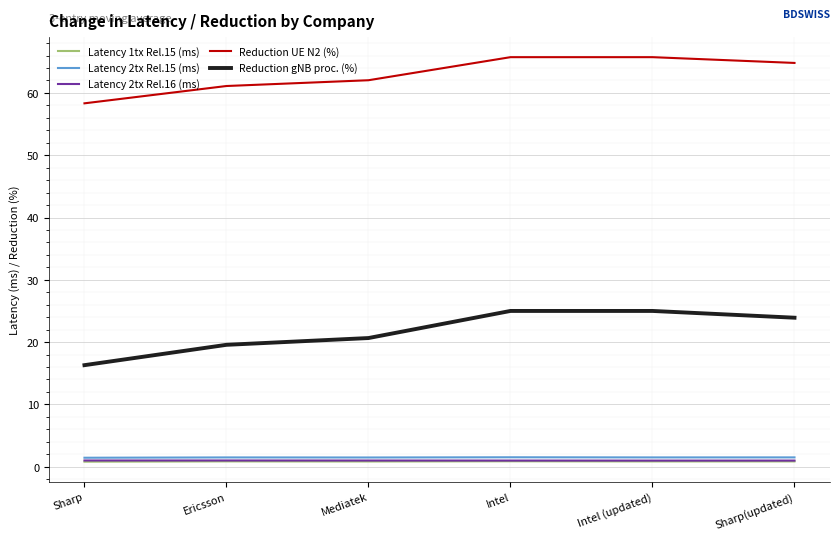

Does the chart display data point markers on the line(s)?

No